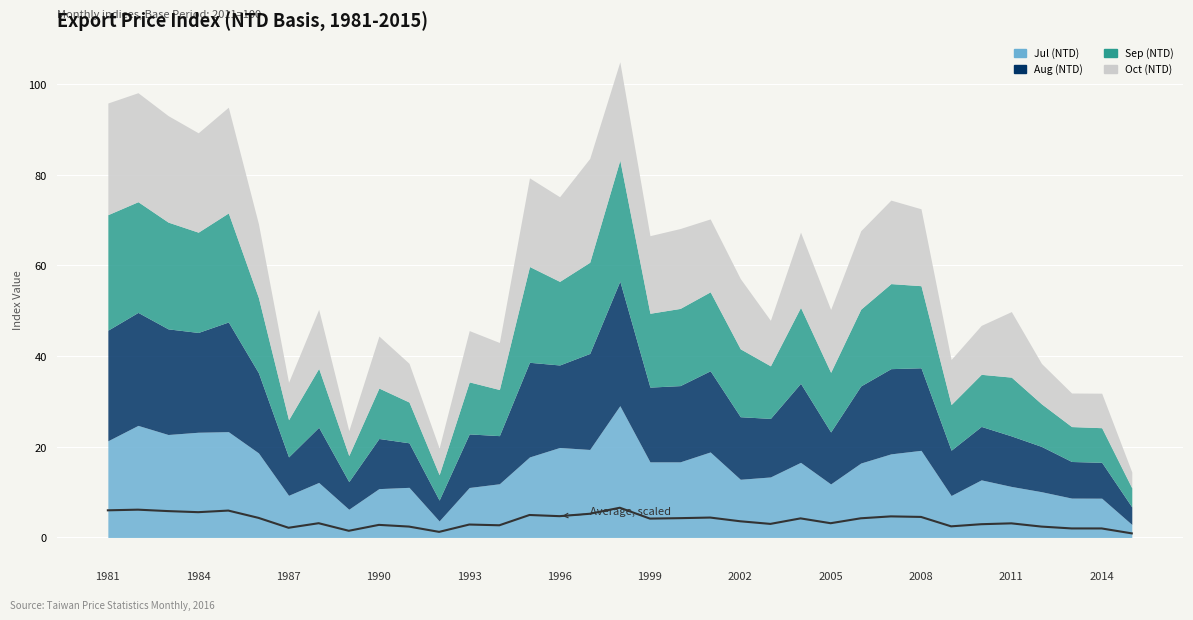

Reading right to left, list all the values displayed in this chart.

0.9	2.0	2.0	2.4	3.1	2.9	2.5	4.5	4.6	4.2	3.1	4.2	3.0	3.6	4.4	4.3	4.2	6.6	5.2	4.7	5.0	2.7	2.9	1.2	2.4	2.8	1.5	3.1	2.1	4.3	5.9	5.6	5.8	6.1	6.0